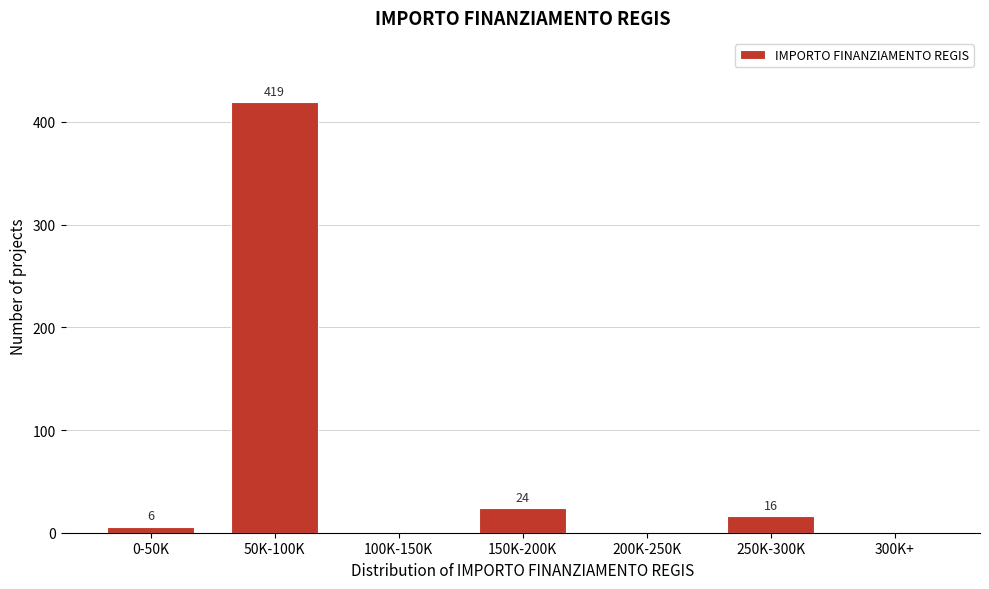

Reading right to left, transcribe all the data shown in this chart.

300K+=0	250K-300K=16	200K-250K=0	150K-200K=24	100K-150K=0	50K-100K=419	0-50K=6